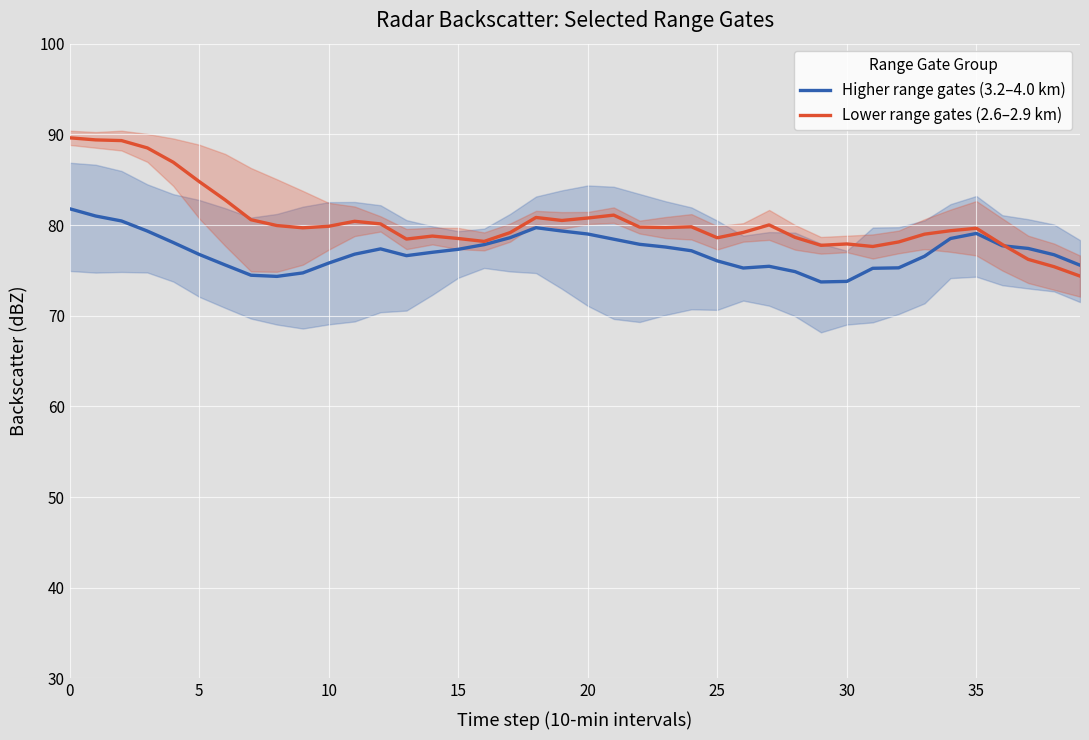

How many categories are shown in the chart?

40